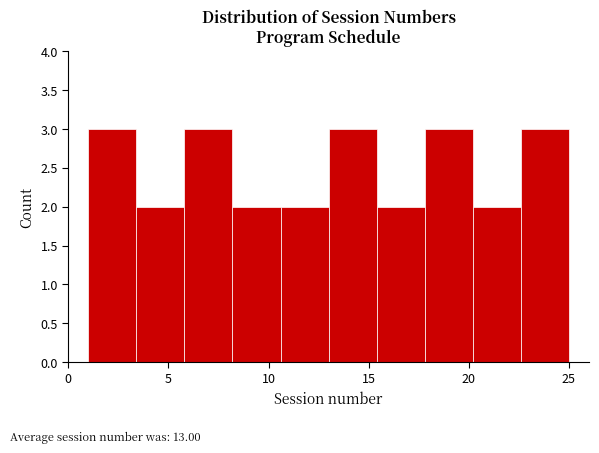

Reading left to right, list every bar in this chart as the range it spans on the x-axis followed by its height. Neither the bar edges nor the heights are printed on the chart, so give them approximately, as read against the axes.

1.0 to 3.4: 3
3.4 to 5.8: 2
5.8 to 8.2: 3
8.2 to 10.6: 2
10.6 to 13.0: 2
13.0 to 15.4: 3
15.4 to 17.8: 2
17.8 to 20.2: 3
20.2 to 22.6: 2
22.6 to 25.0: 3